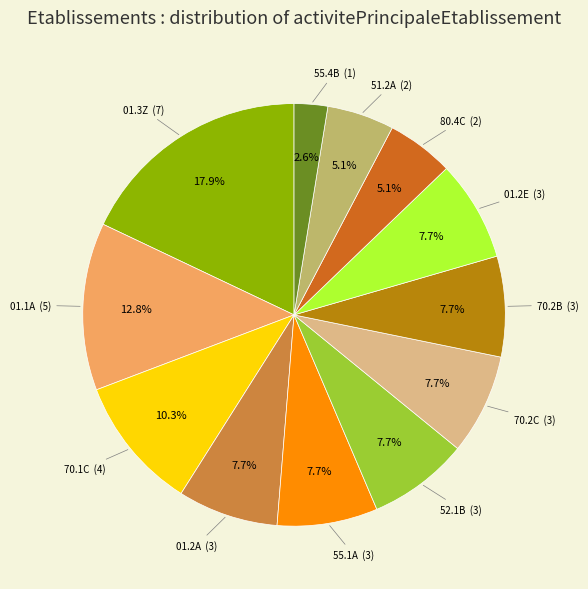

How many segments does this pie chart have?

12